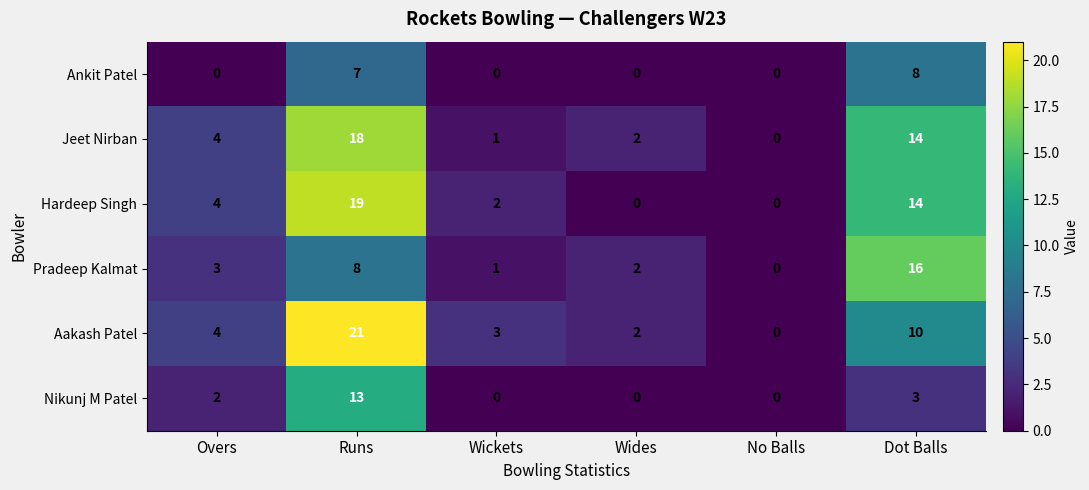

List the series in order of their peak value, highest first.

Aakash Patel, Hardeep Singh, Jeet Nirban, Pradeep Kalmat, Nikunj M Patel, Ankit Patel